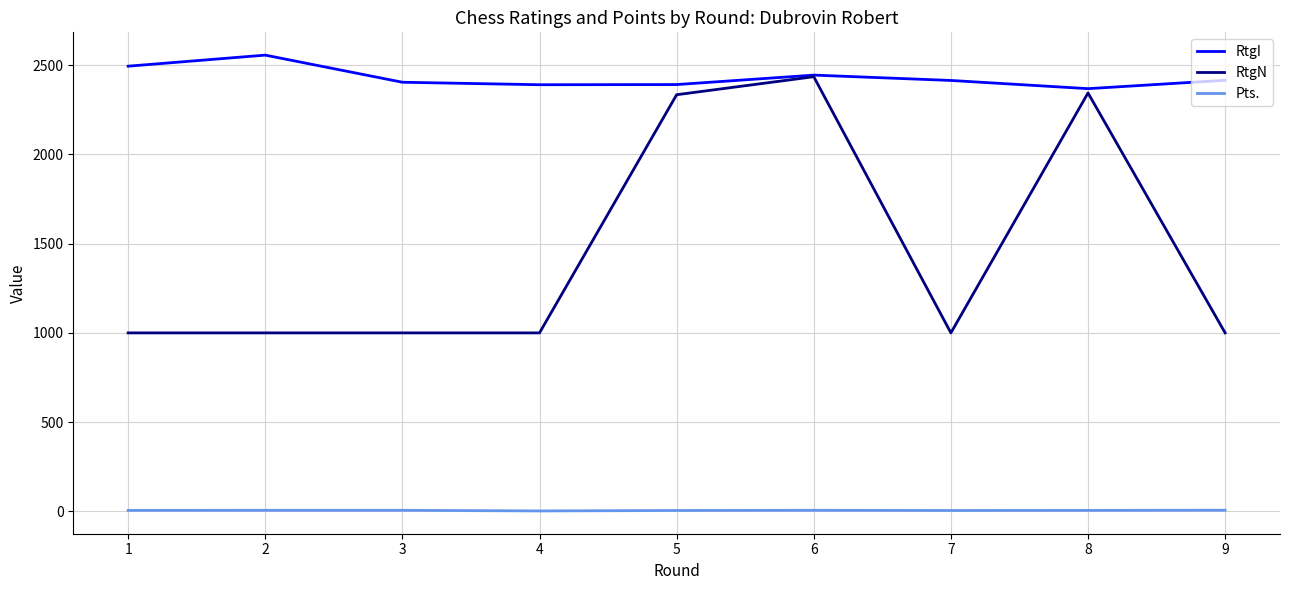

At which category is the sum across all series the highest?

6